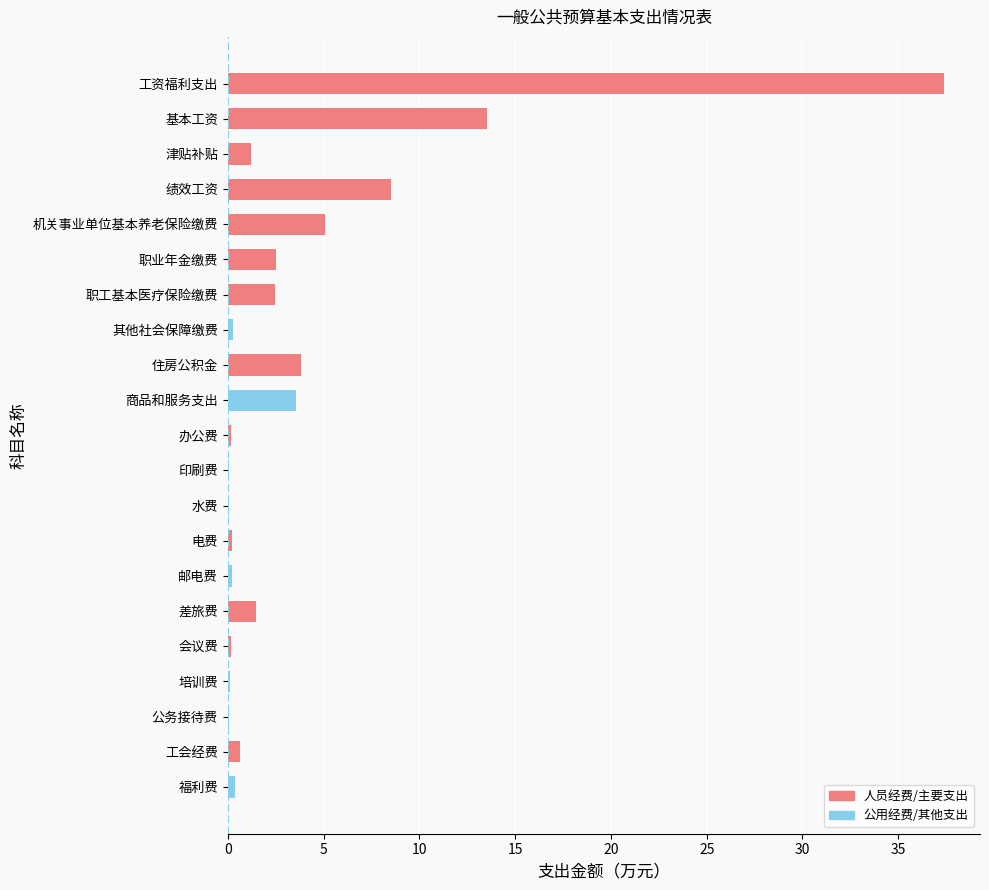

Are the bars horizontal?

Yes